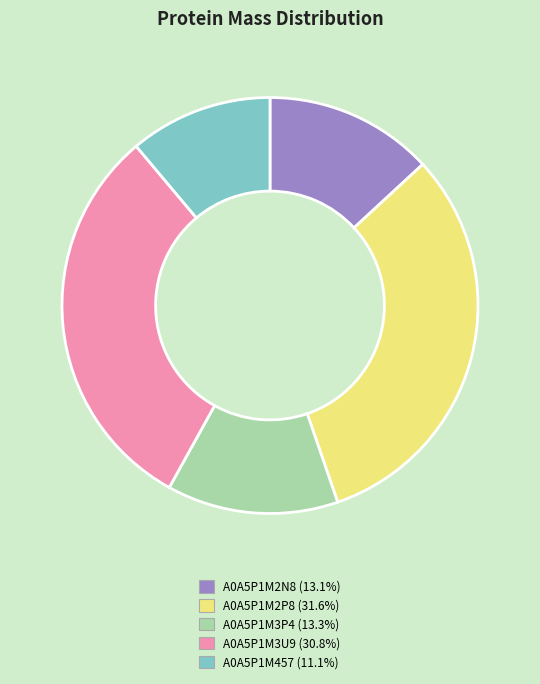

Does A0A5P1M2P8 account for over 50% of the chart?

No